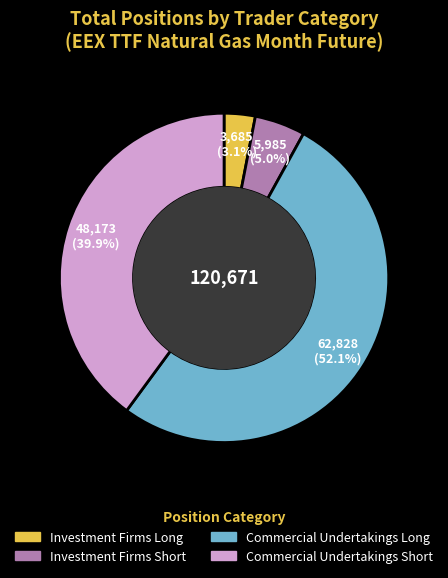

How many slices are in this pie chart?

4